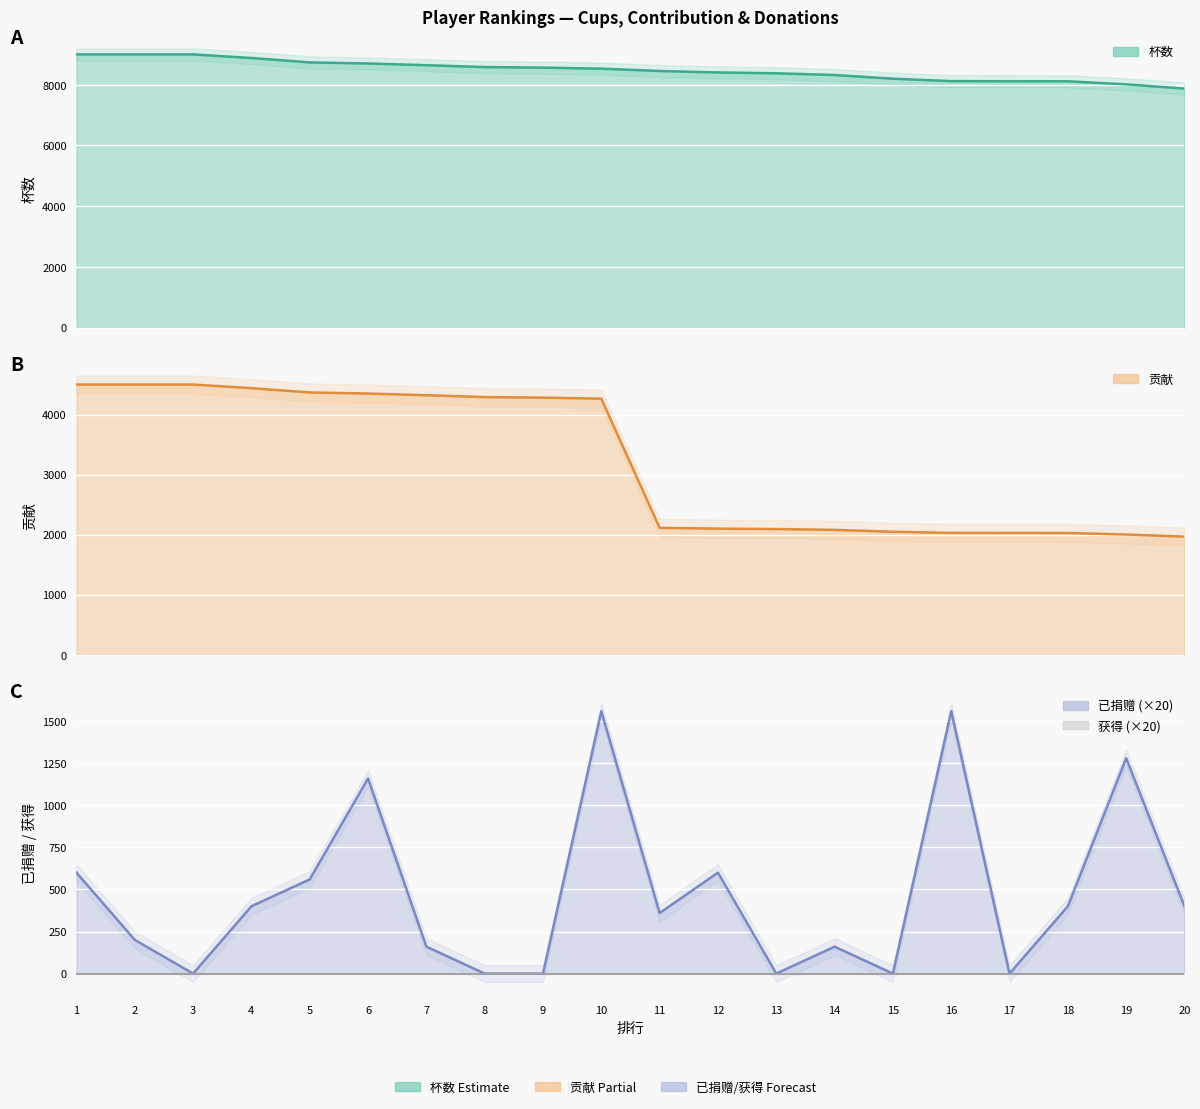

True or false: 杯数 and 贡献 cross at least once.

False